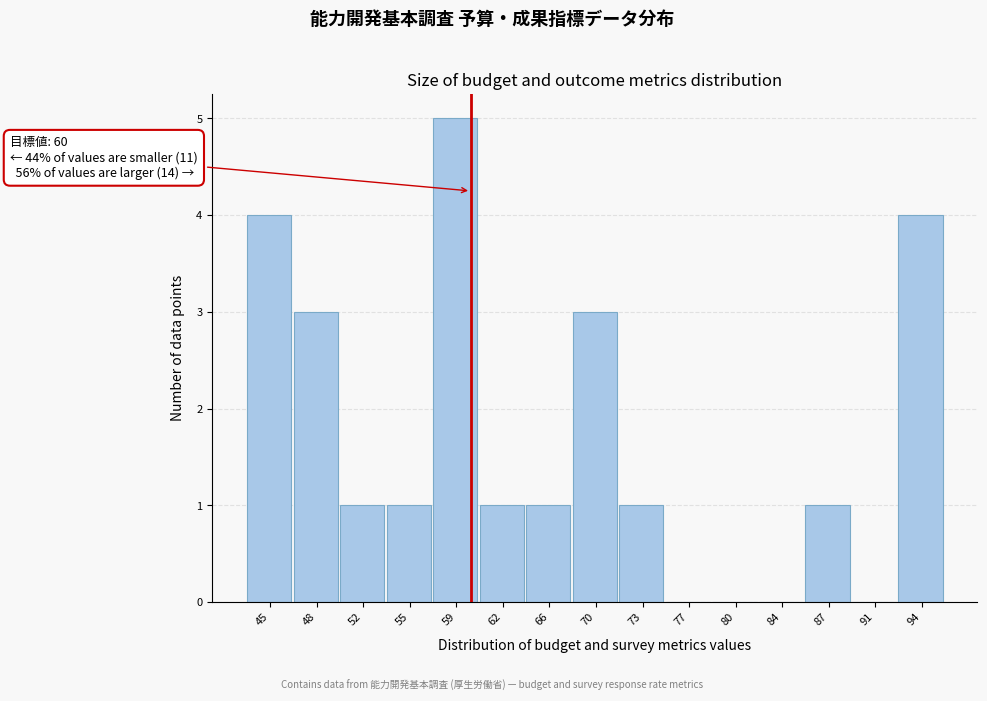

Over which range of the x-axis is the bar tallest?

57.0 to 60.5